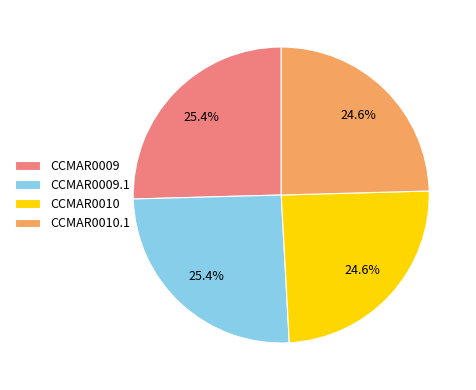

Is there any slice that represents more than half of the pie?

No